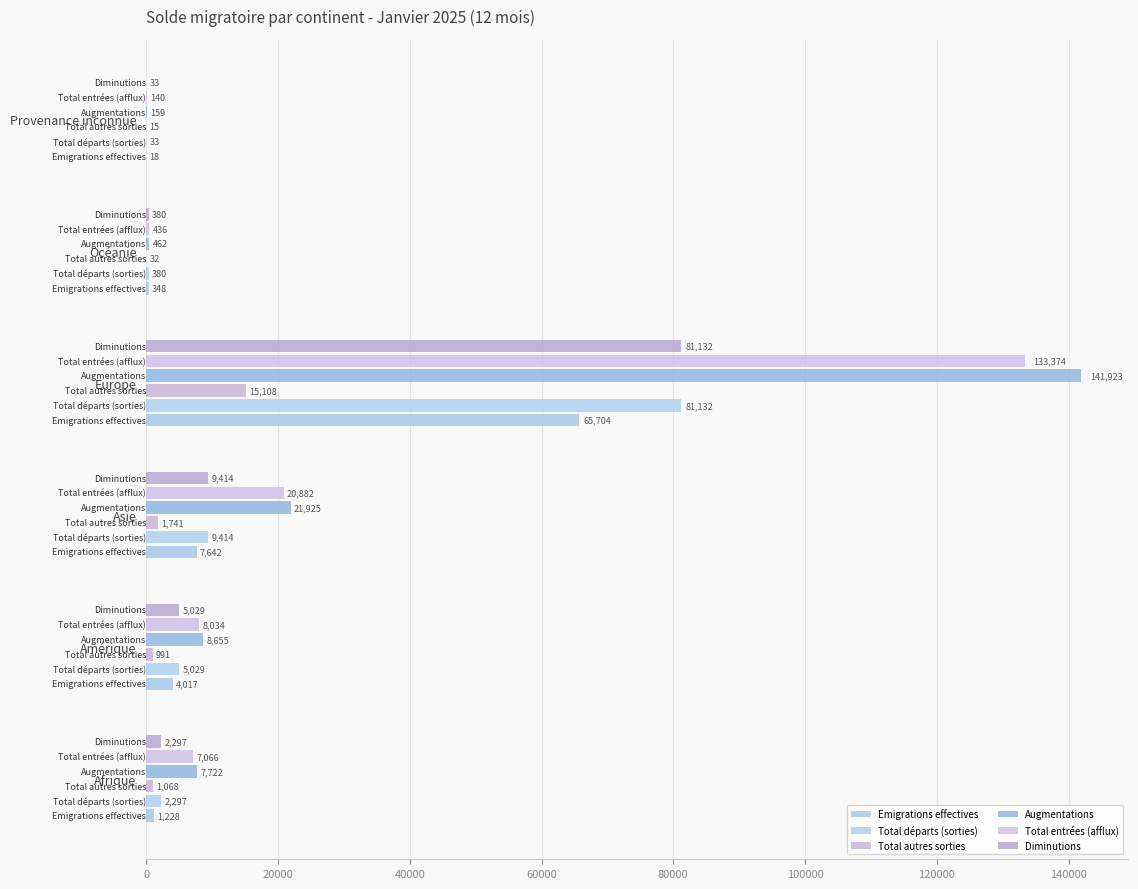

Which label corresponds to the largest value in the chart?

Europe